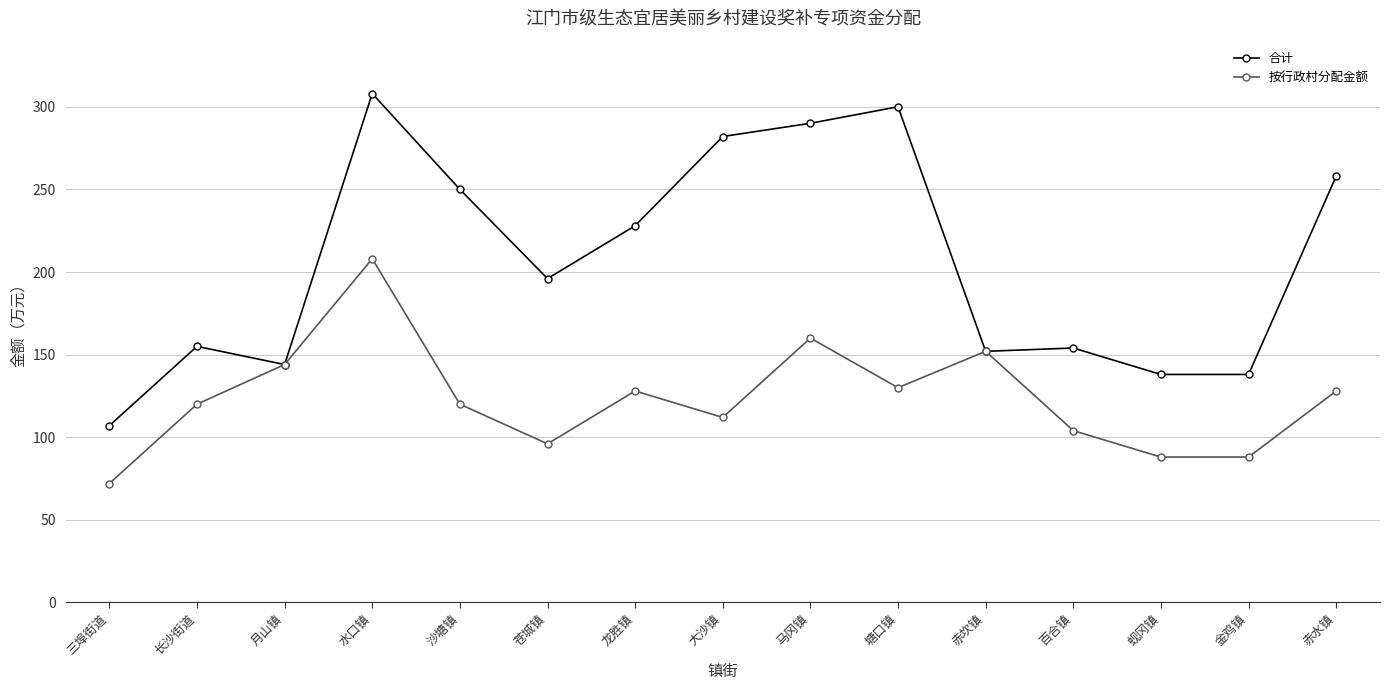

In 按行政村分配金额, how many points are higher than both neighbors (excluding endpoints)?

4